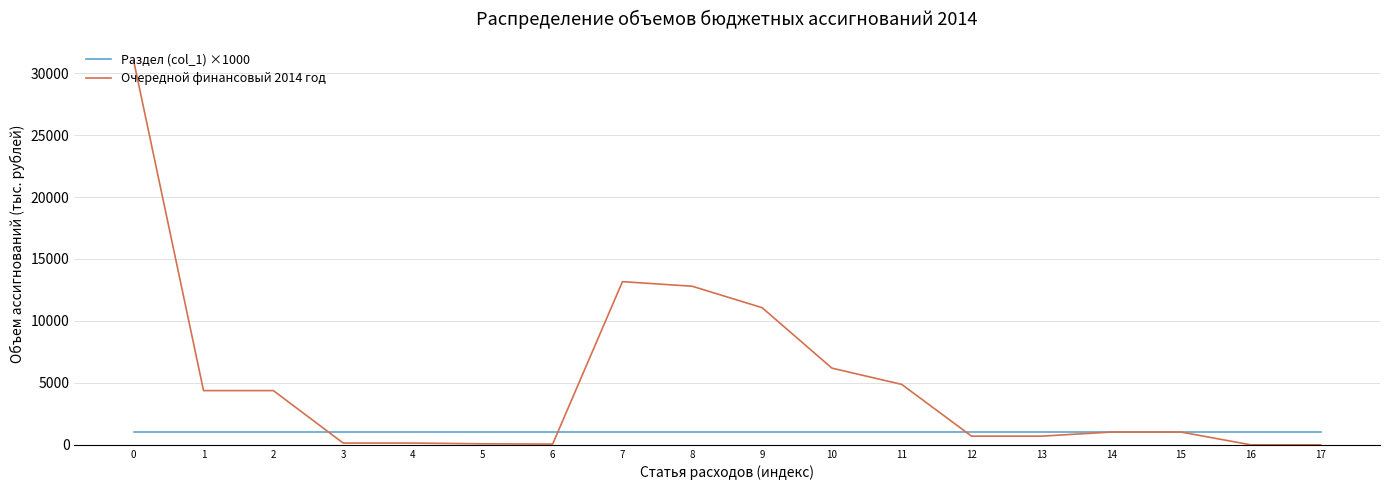

Which series changed the most between 10 and 11?

Очередной финансовый 2014 год